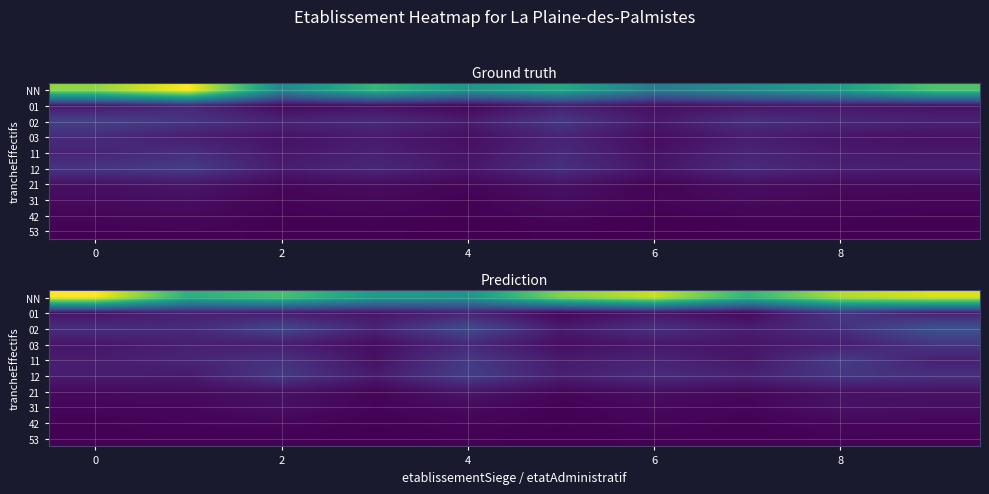

What is the difference between the highest and lowest values at 4?

71.4